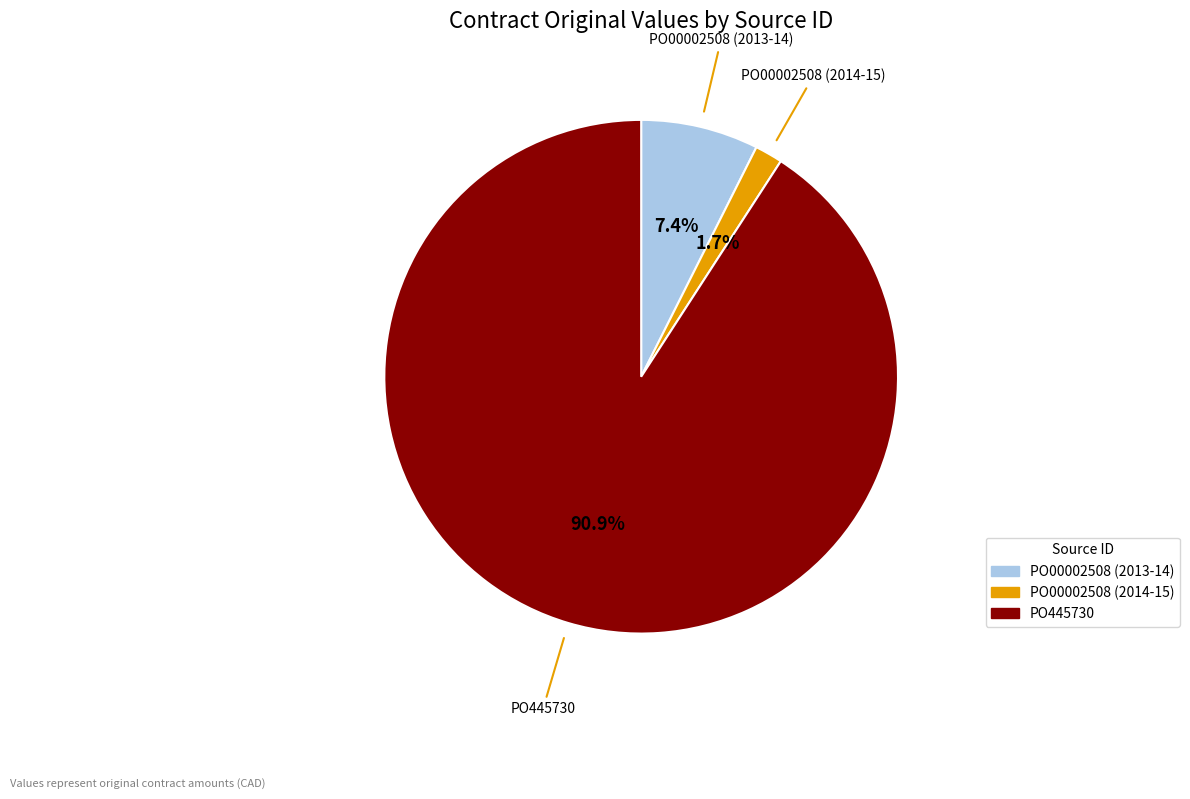

The PO00002508 (2014-15) slice represents 2% of the pie. True or false?

True